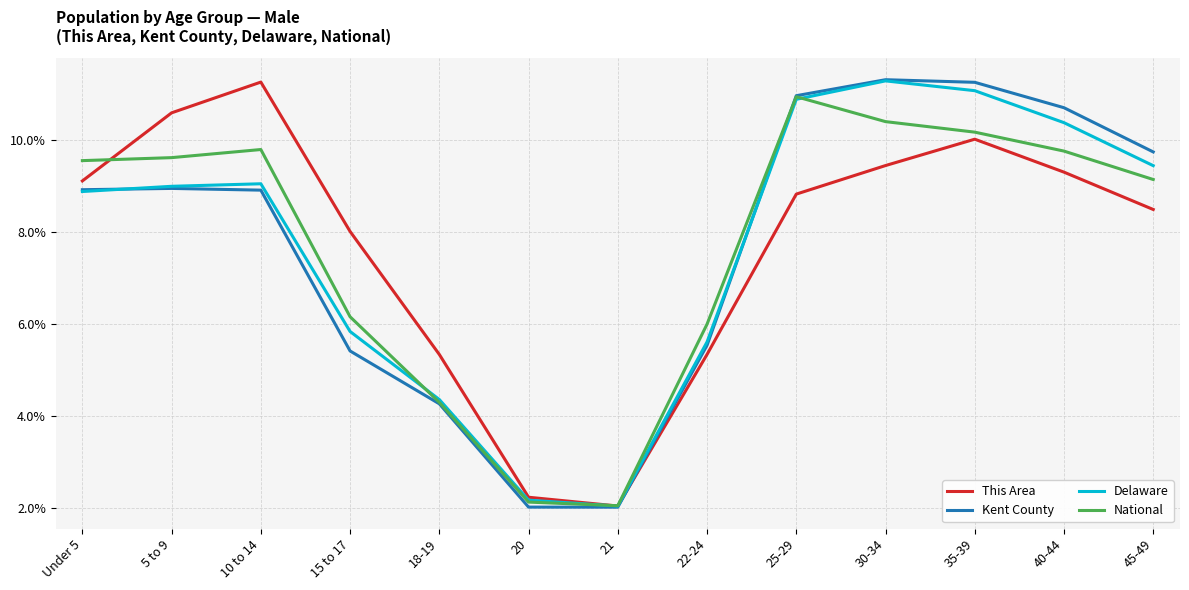

Reading left to right, transcribe all the data shown in this chart.

This Area: Under 5=9.1	5 to 9=10.6	10 to 14=11.3	15 to 17=8.0	18-19=5.3	20=2.2	21=2.1	22-24=5.3	25-29=8.8	30-34=9.4	35-39=10.0	40-44=9.3	45-49=8.5
Kent County: Under 5=8.9	5 to 9=8.9	10 to 14=8.9	15 to 17=5.4	18-19=4.3	20=2.0	21=2.0	22-24=5.5	25-29=11.0	30-34=11.3	35-39=11.2	40-44=10.7	45-49=9.7
Delaware: Under 5=8.9	5 to 9=9.0	10 to 14=9.0	15 to 17=5.8	18-19=4.4	20=2.2	21=2.0	22-24=5.6	25-29=10.9	30-34=11.3	35-39=11.1	40-44=10.4	45-49=9.4
National: Under 5=9.5	5 to 9=9.6	10 to 14=9.8	15 to 17=6.2	18-19=4.3	20=2.1	21=2.1	22-24=6.0	25-29=10.9	30-34=10.4	35-39=10.2	40-44=9.8	45-49=9.1